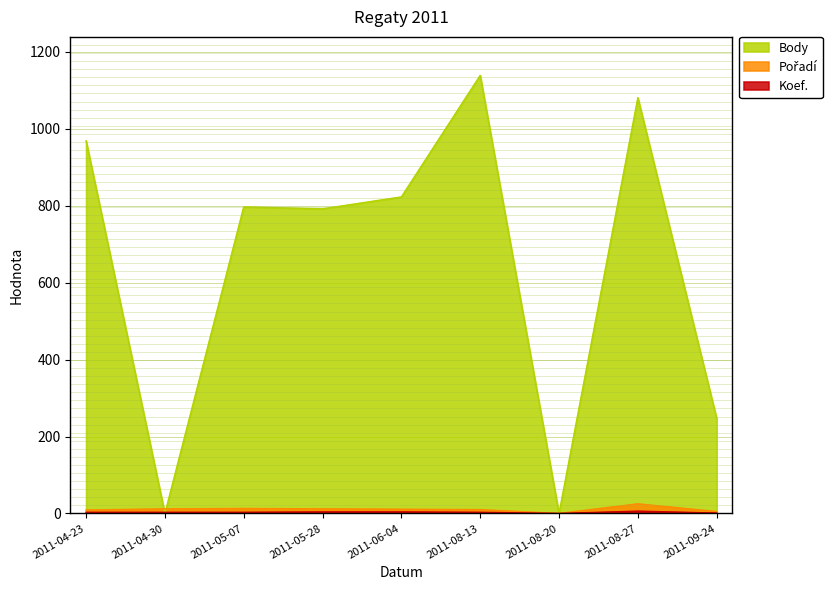

Is it true that Koef. equals 3 at 2011-05-07?

True